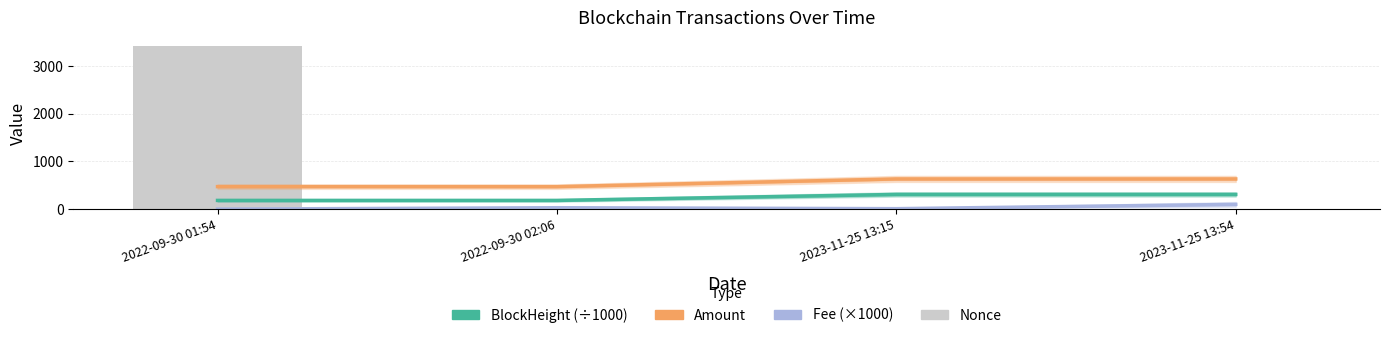

At which category does the chart reach its peak across all series?

2022-09-30 01:54